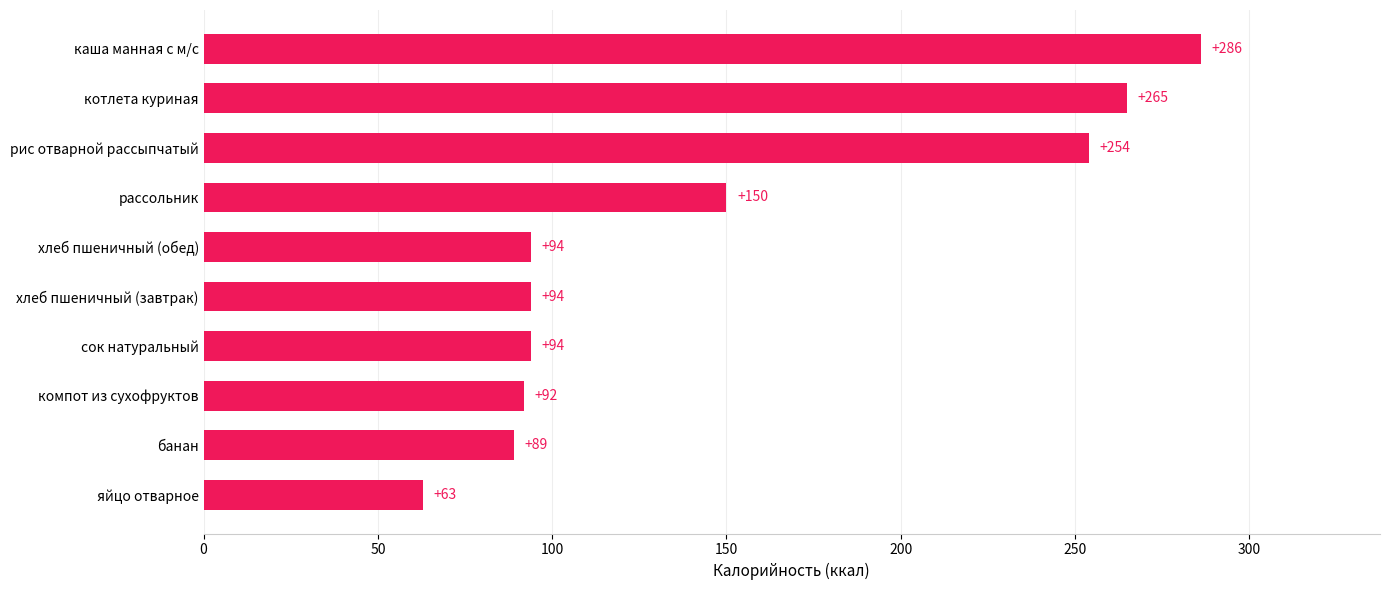

Reading bottom to top, what are all the values shown in this chart?

яйцо отварное=63	банан=89	компот из сухофруктов=92	сок натуральный=94	хлеб пшеничный (завтрак)=94	хлеб пшеничный (обед)=94	рассольник=150	рис отварной рассыпчатый=254	котлета куриная=265	каша манная с м/с=286